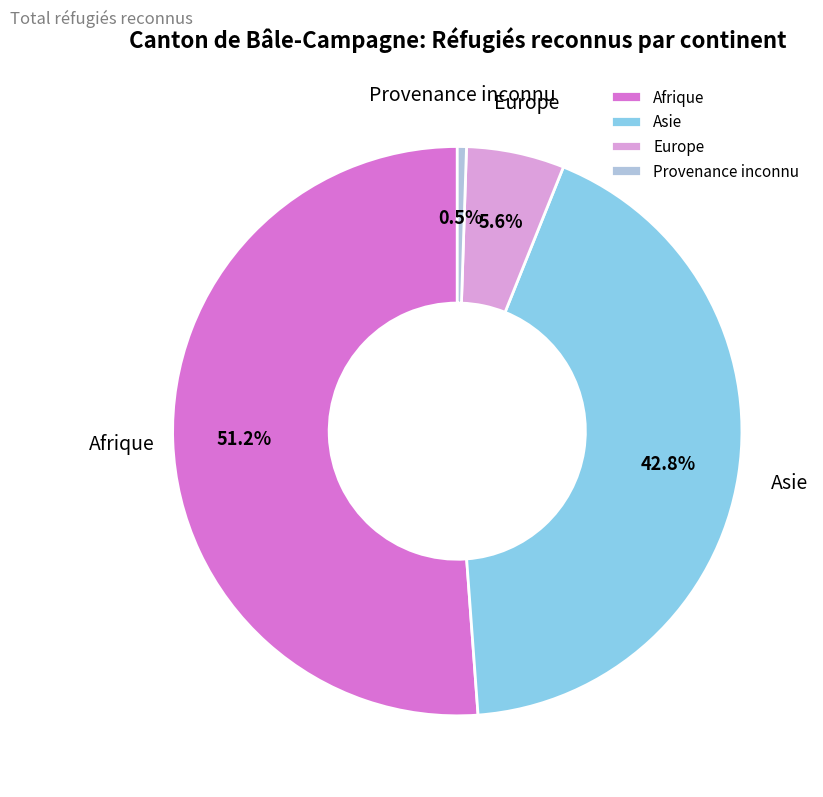

Which category has the biggest portion of the pie?

Afrique